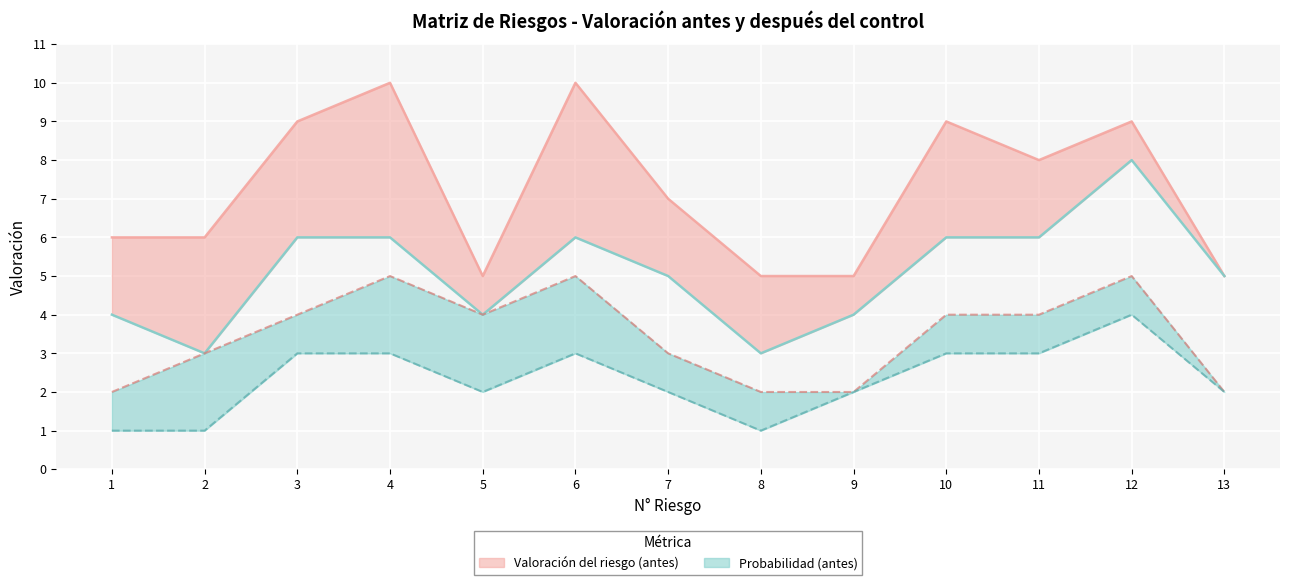

What is the approximate value of Probabilidad (después) at 10?

3